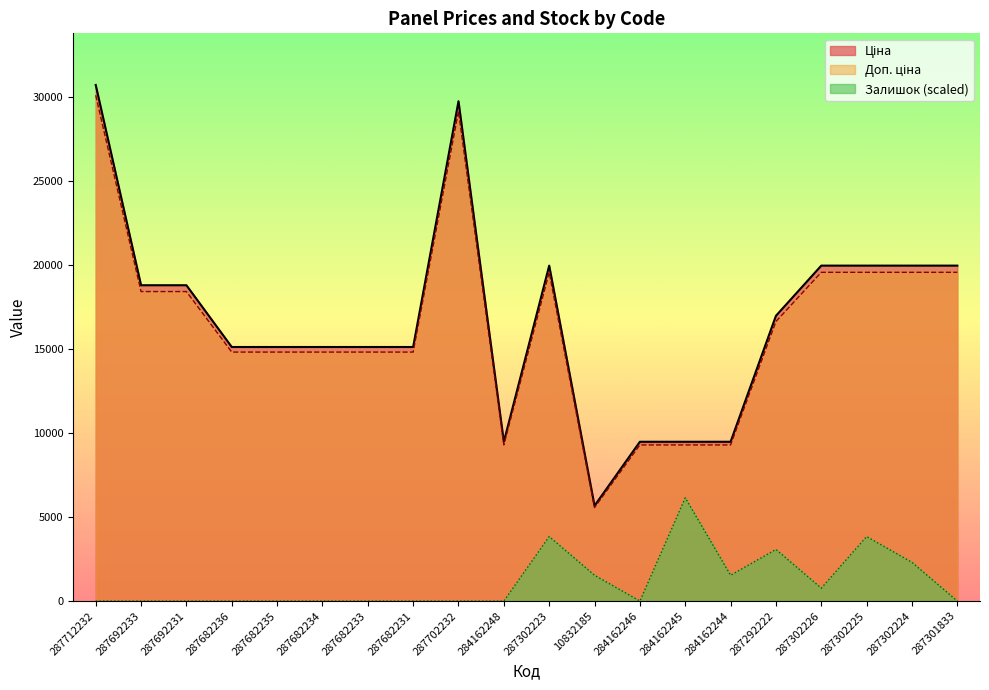

True or false: Ціна and Залишок cross at least once.

False